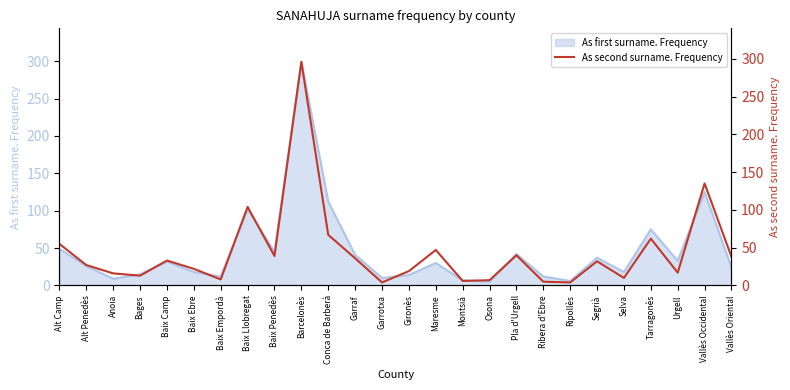

The value at Maresme is 47. True or false?

True